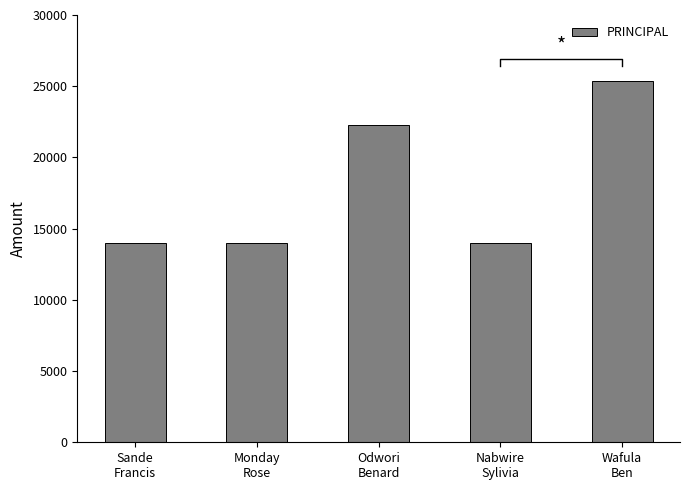

Does the chart contain any negative values?

No